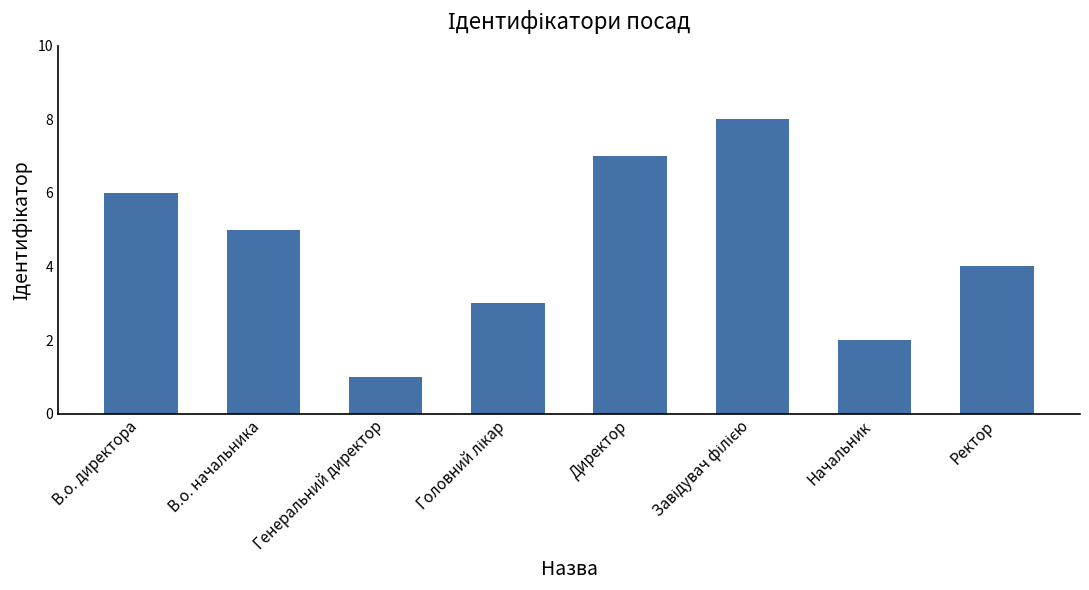

What is the approximate value at В.о. начальника?

5